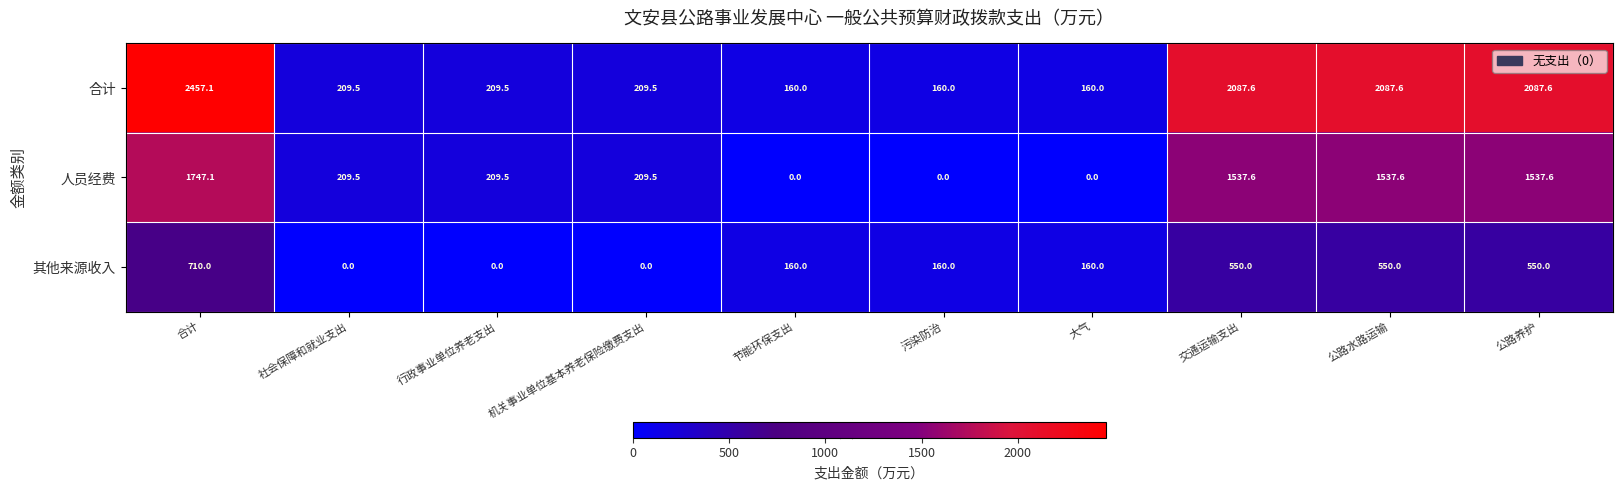

List the series in order of their peak value, lowest first.

其他来源收入, 人员经费, 合计